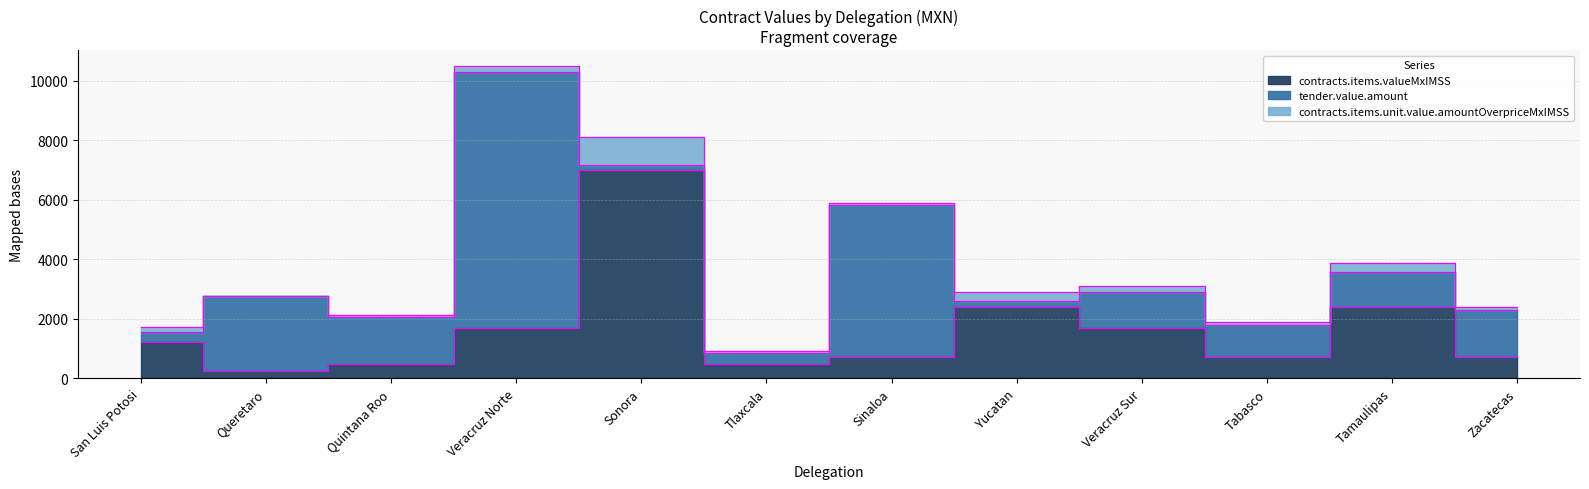

What is the value of the contracts.items.valueMxIMSS point at the 1st from the left?

1205.4